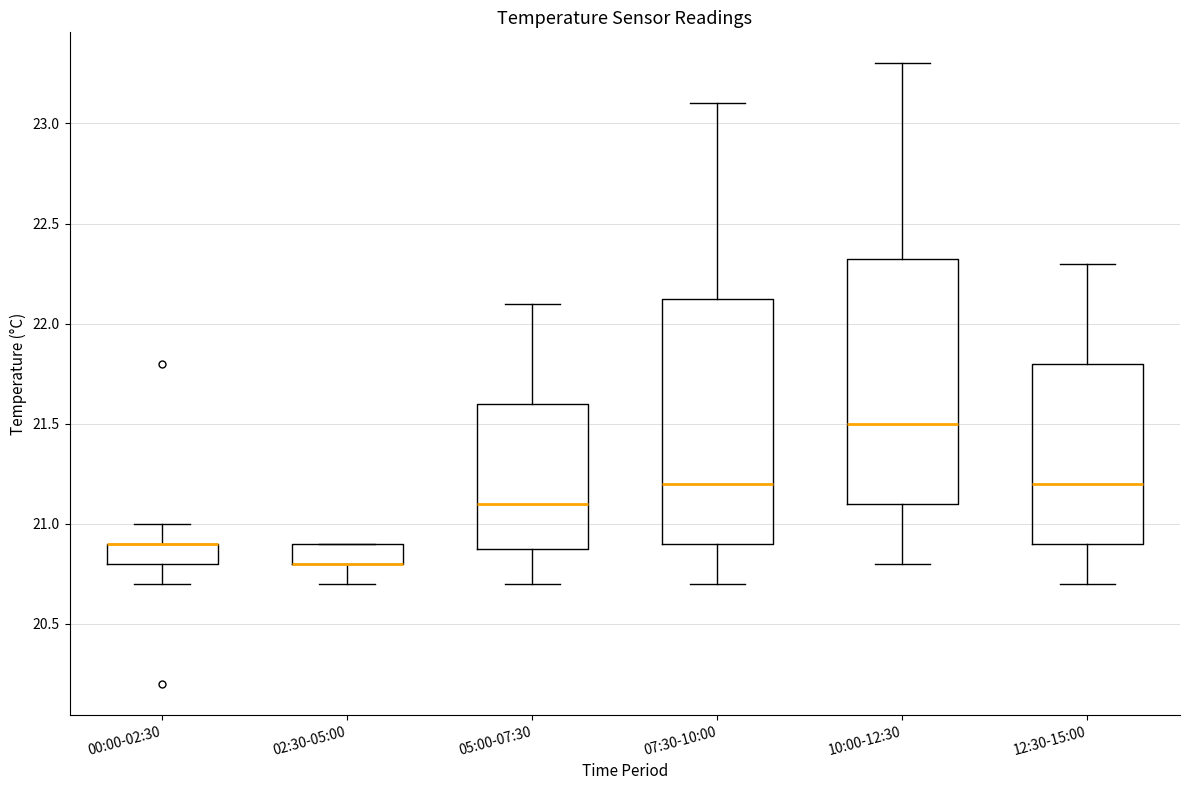

Reading left to right, transcribe this box plot: for each box, give where its median line is, the range the box spans, and where its two whiskers end, as read against the y-axis. The values are not printed on the chart, so give them approximately, as read against the axis.

00:00-02:30: median 20.90 (drawn on the box's upper edge), box 20.80 to 20.90, whiskers 20.70 to 21.00
02:30-05:00: median 20.80 (drawn on the box's lower edge), box 20.80 to 20.90, whiskers 20.70 to 20.90
05:00-07:30: median 21.10, box 20.90 to 21.60, whiskers 20.70 to 22.10
07:30-10:00: median 21.20, box 20.90 to 22.15, whiskers 20.70 to 23.10
10:00-12:30: median 21.50, box 21.10 to 22.35, whiskers 20.80 to 23.30
12:30-15:00: median 21.20, box 20.90 to 21.80, whiskers 20.70 to 22.30